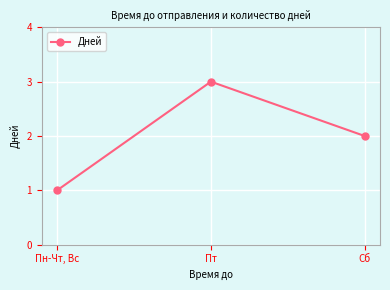

Is it true that the value at Пн-Чт, Вс is 1?

True